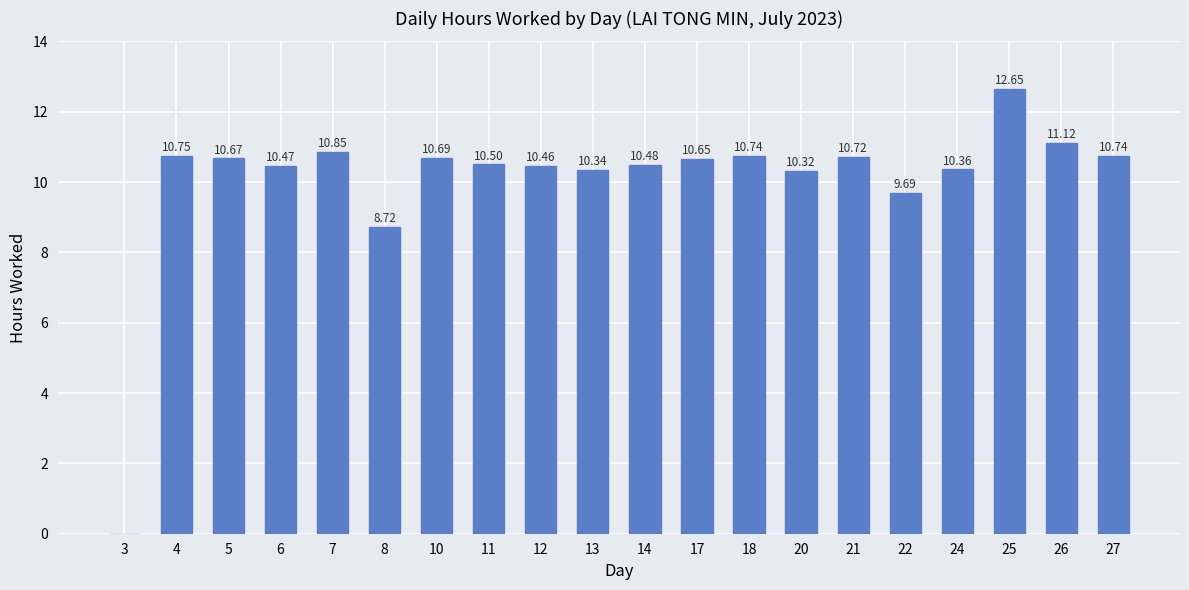

What is the ratio of the value at 4 to the value at 14?

1.0